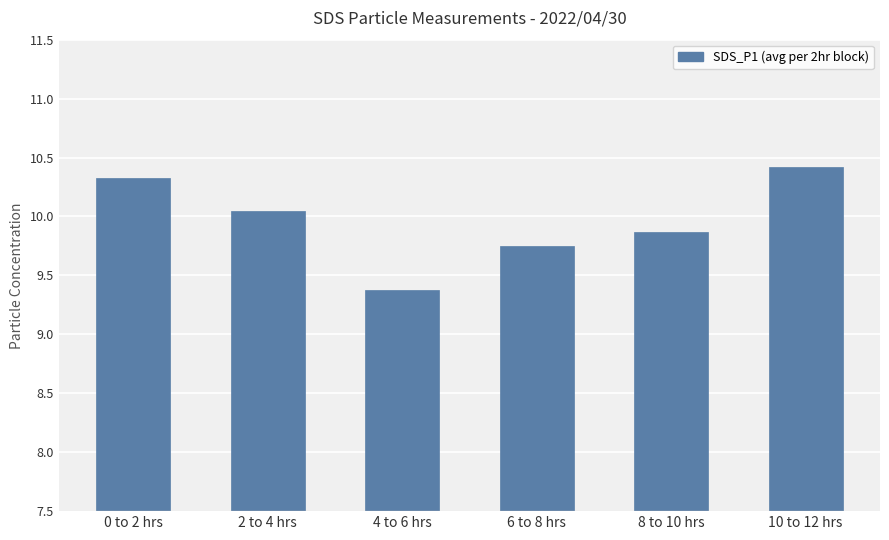

Rank the categories by value from lowest to highest.

4 to 6 hrs, 6 to 8 hrs, 8 to 10 hrs, 2 to 4 hrs, 0 to 2 hrs, 10 to 12 hrs